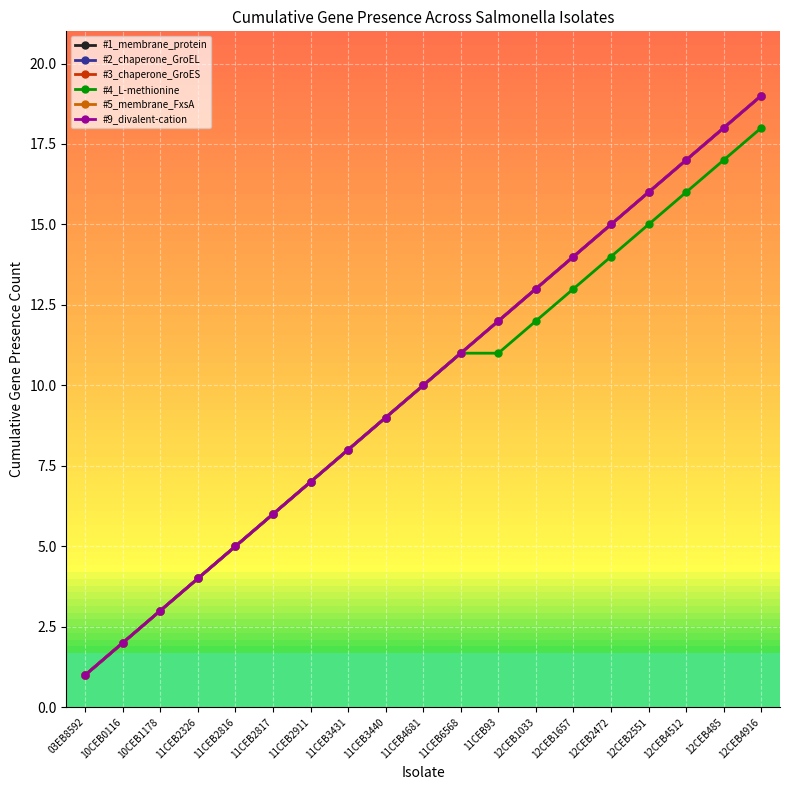

What is the label of the 16th point from the right?

11CEB2326